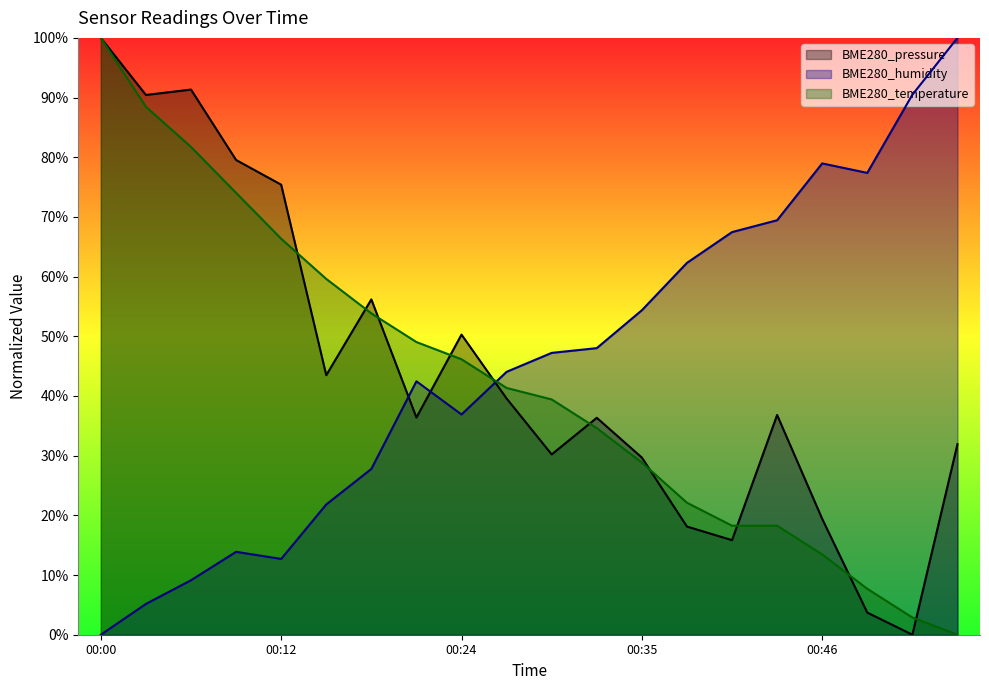

At 00:03, list the series in order from largest to smallest.

BME280_pressure, BME280_temperature, BME280_humidity